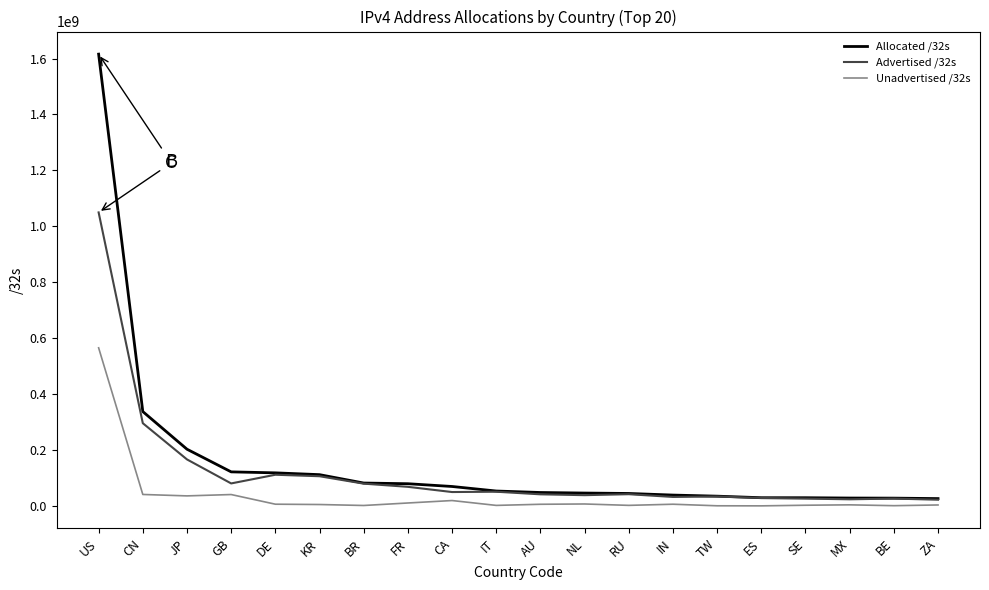

How many lines are shown in the chart?

3